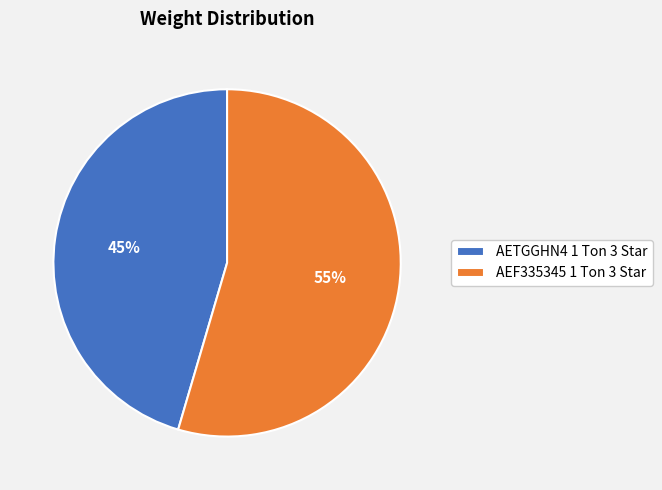

Which has a higher value, AEF335345 1 Ton 3 Star or AETGGHN4 1 Ton 3 Star?

AEF335345 1 Ton 3 Star